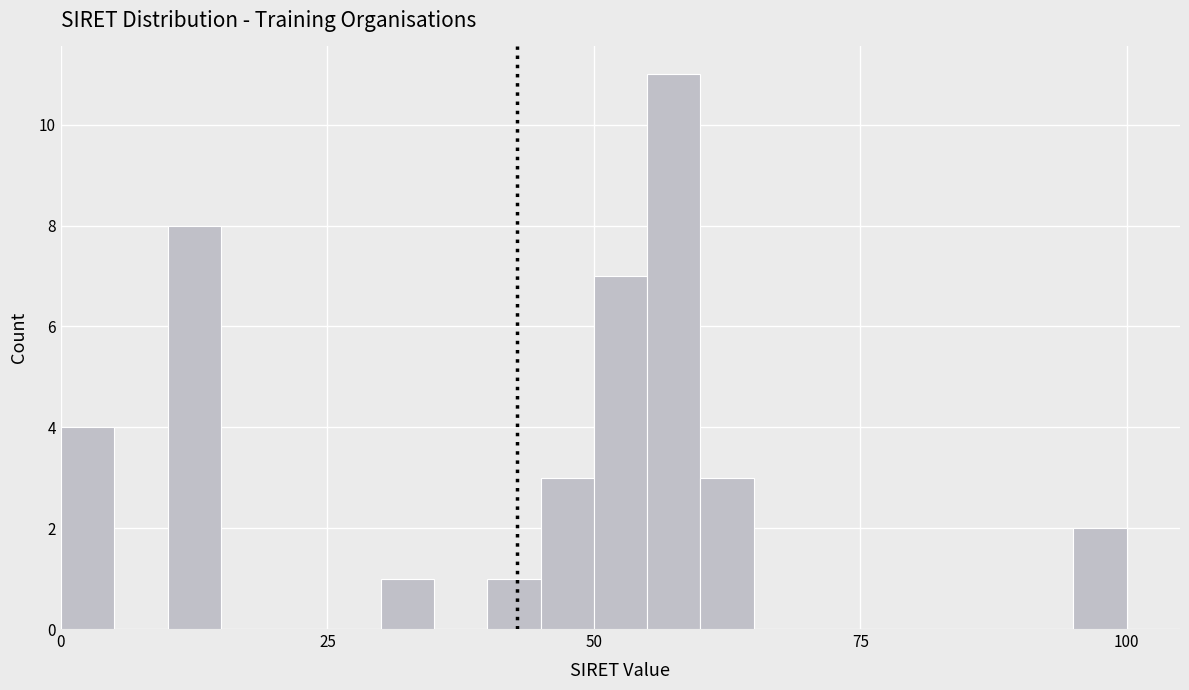

Around what value on the x-axis is the tallest bar? Give the approximate position of its centre, as read against the axis.

60